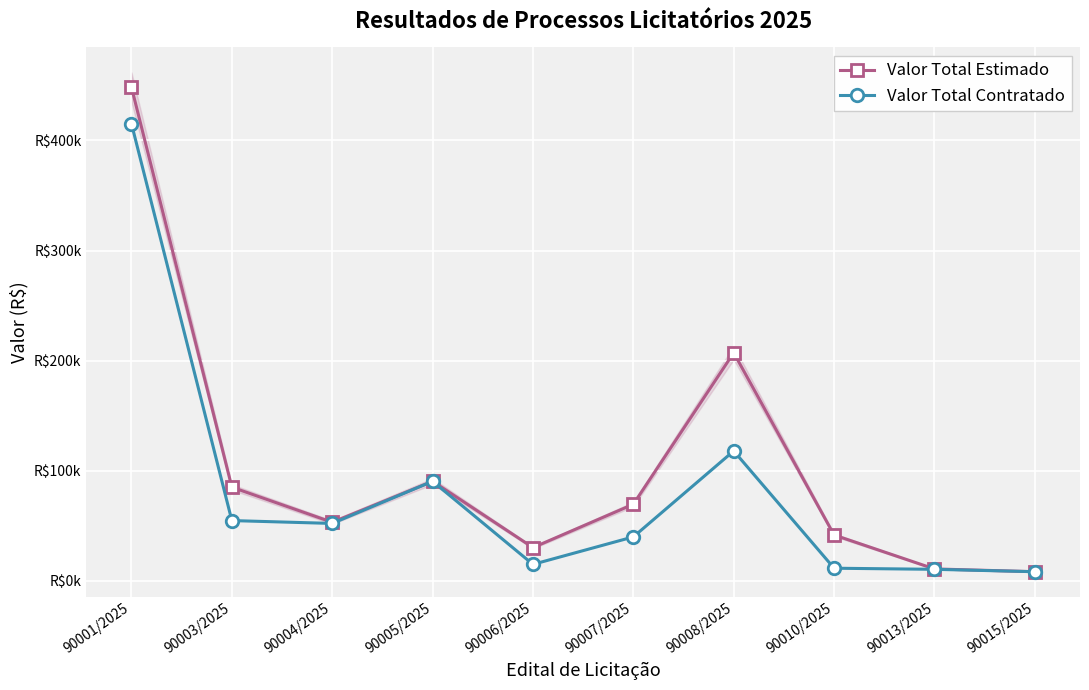

What is the label of the 5th point from the right?

90007/2025